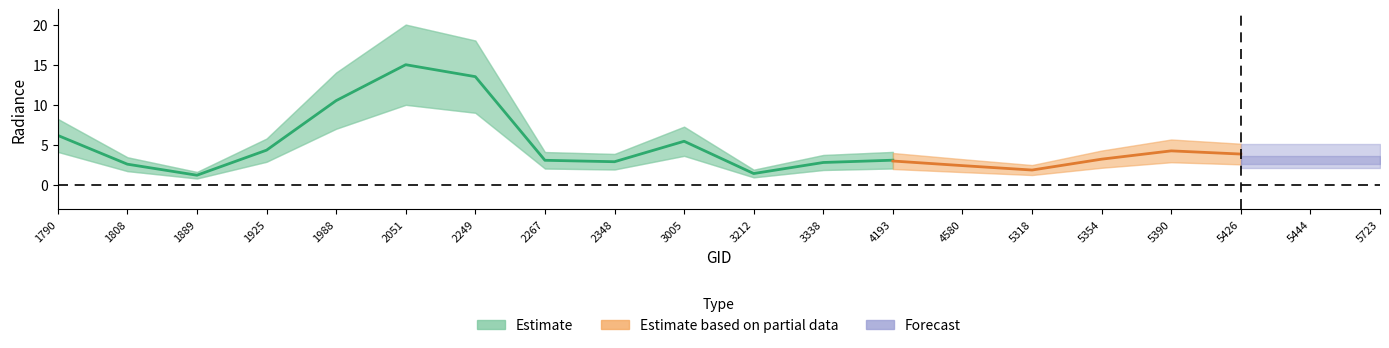

At which label is the value closest to 8?

1790